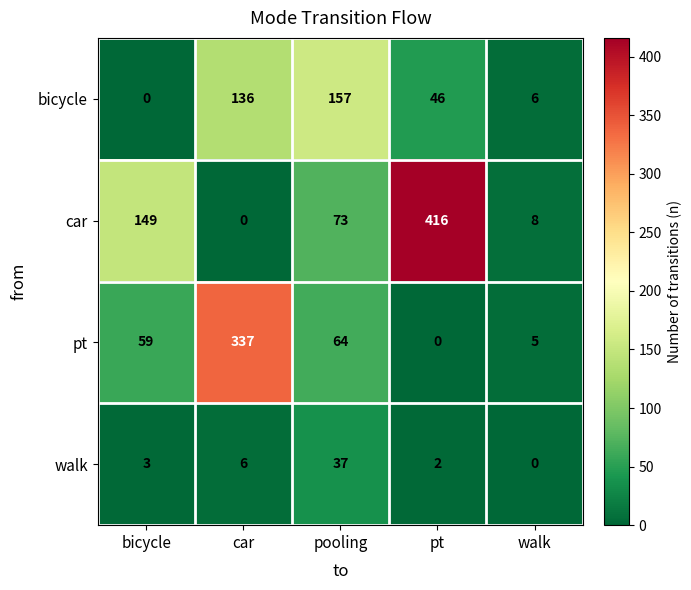

At which label is bicycle closest to 78?

pt